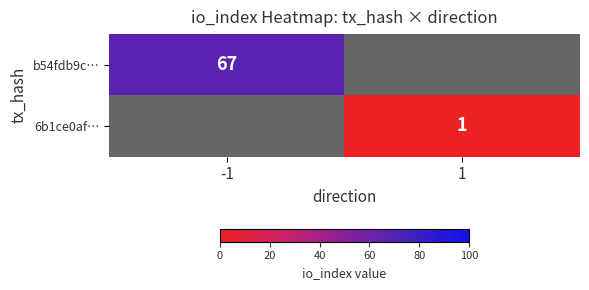

Which has a higher value, 1 or -1?

-1